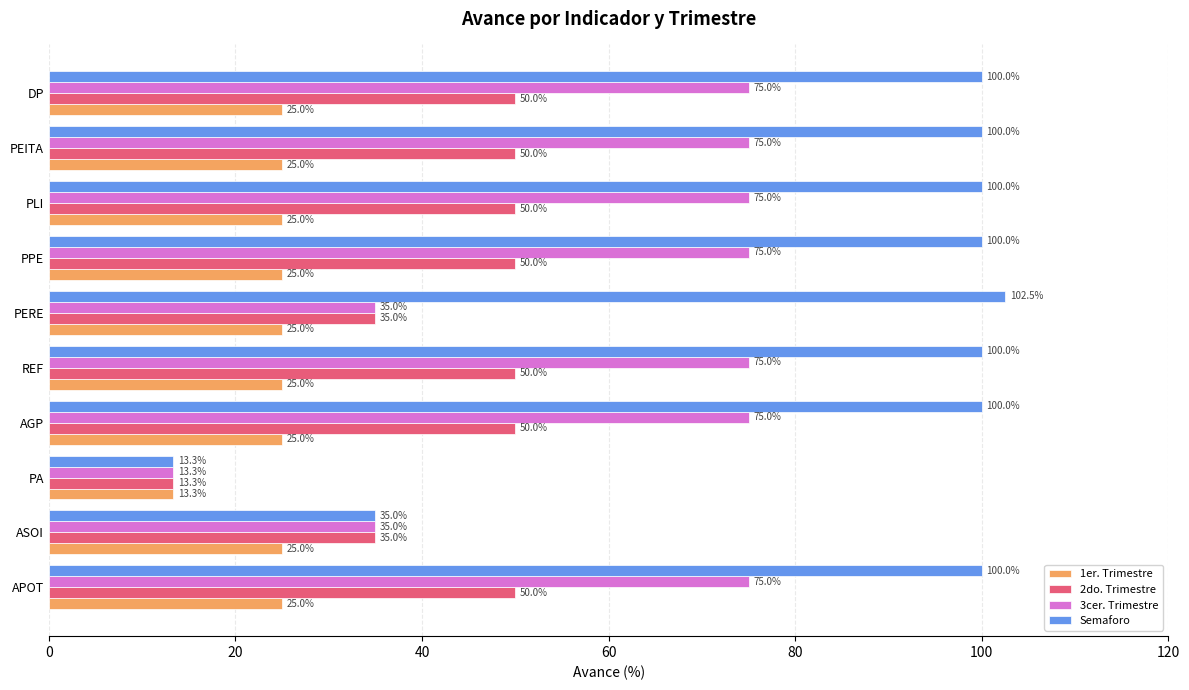

What is the smallest value displayed?

13.3